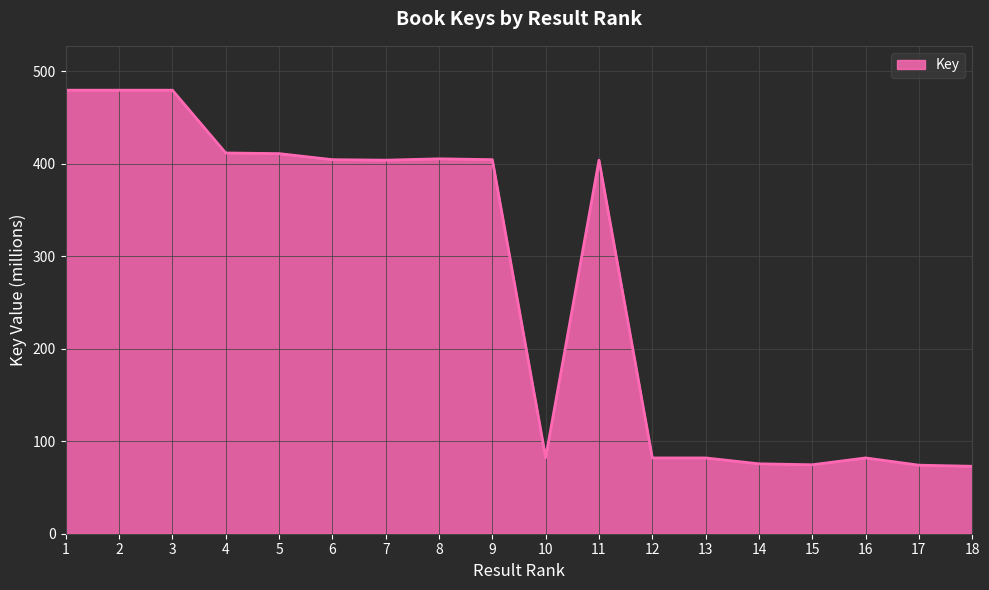

How many lines are shown in the chart?

1